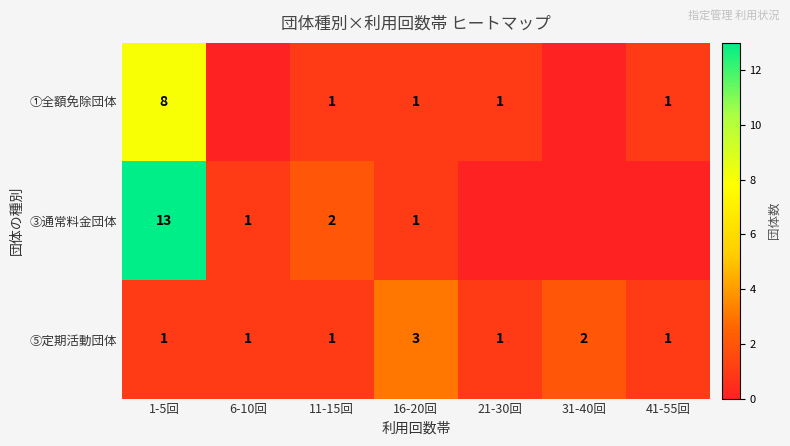

Between 11-15回 and 16-20回, which series saw the biggest shift?

⑤定期活動団体